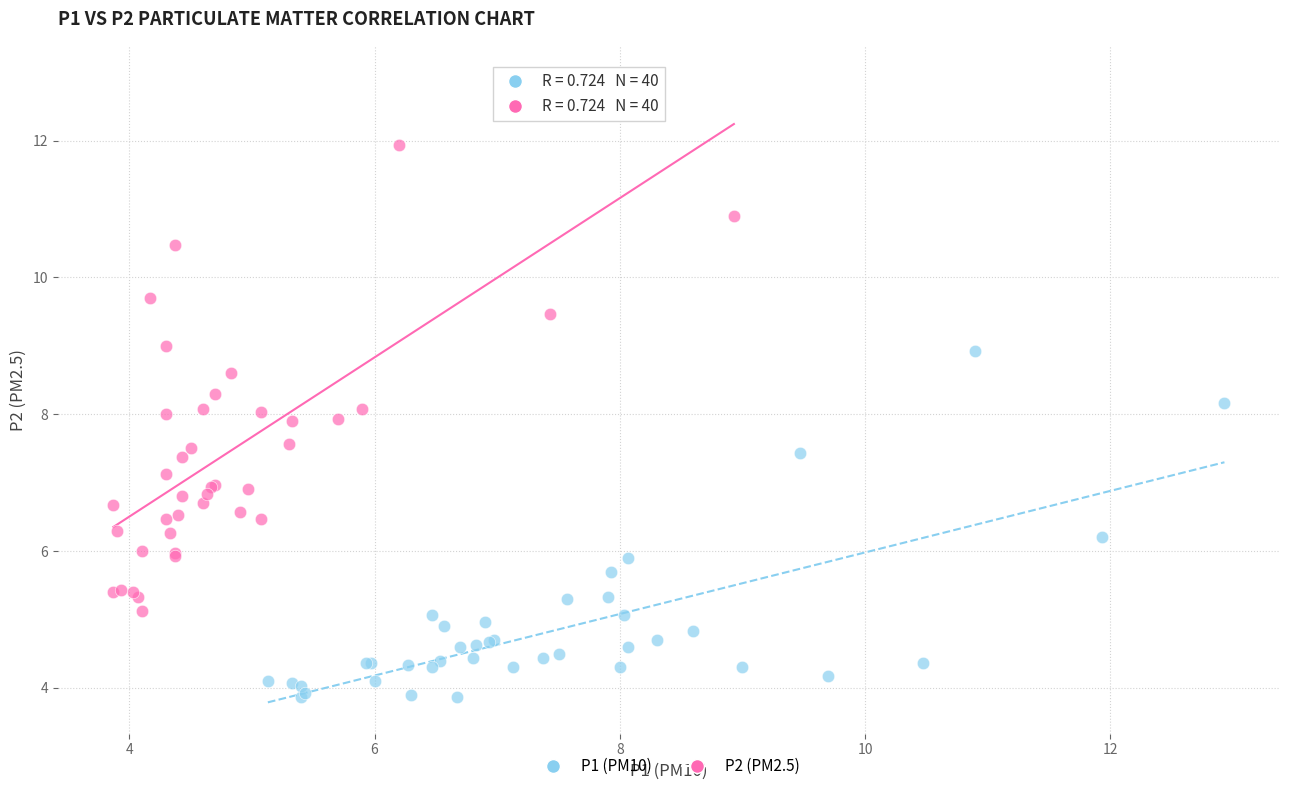

Which series contains the highest Y value?

P2 (PM2.5)